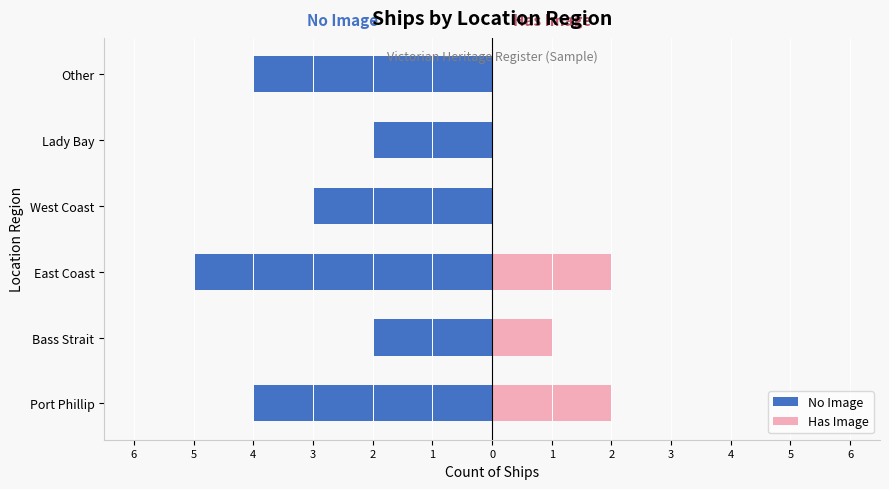

How many Has Image values are between 0 and 2?

6